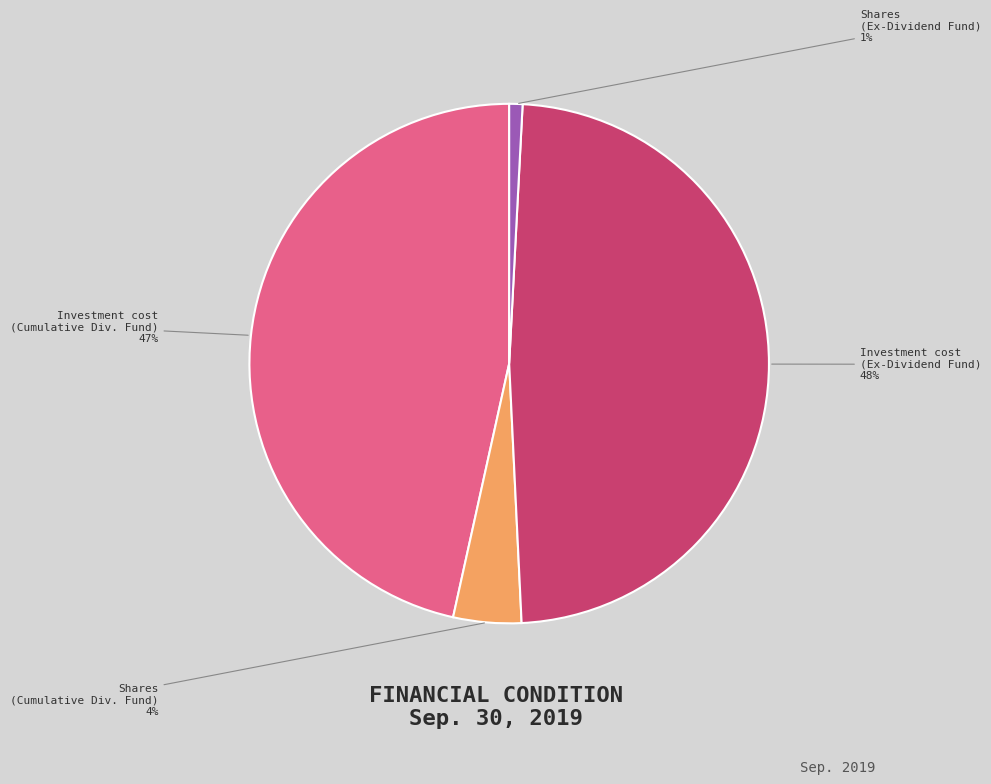

Is there a majority slice in this chart?

No